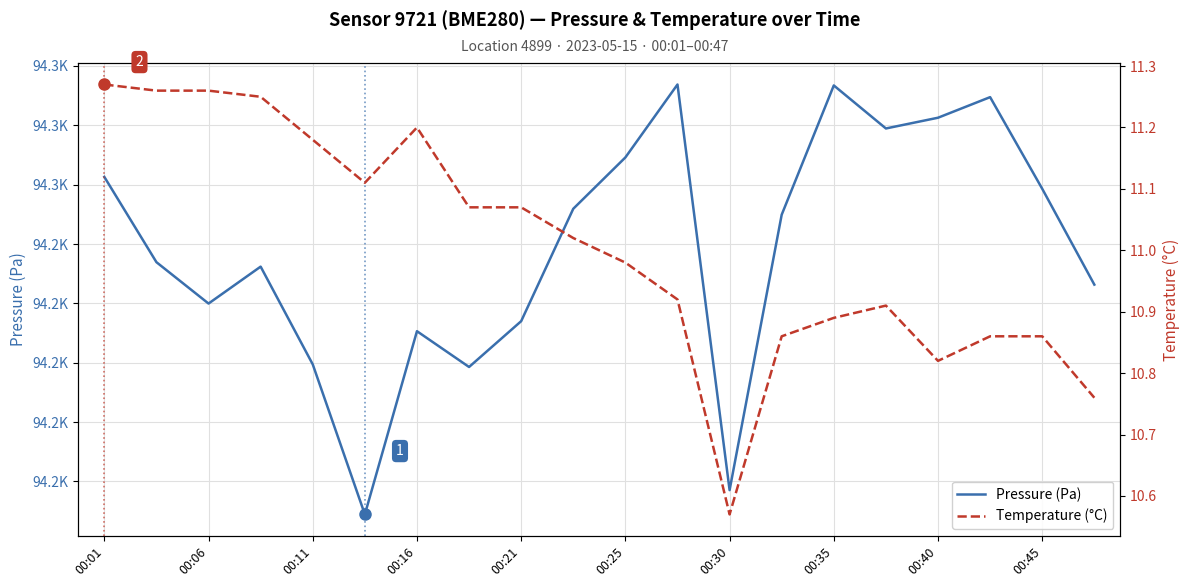

At which label does Temperature (°C) reach its peak?

00:01